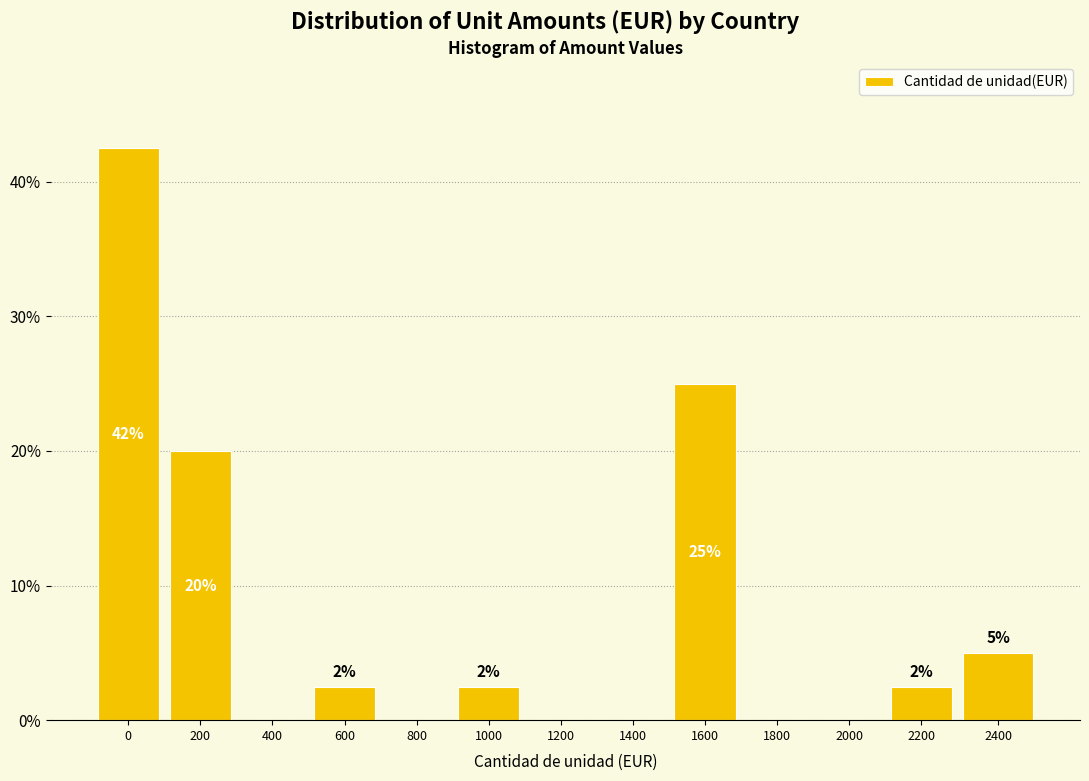

Are the bars horizontal?

No